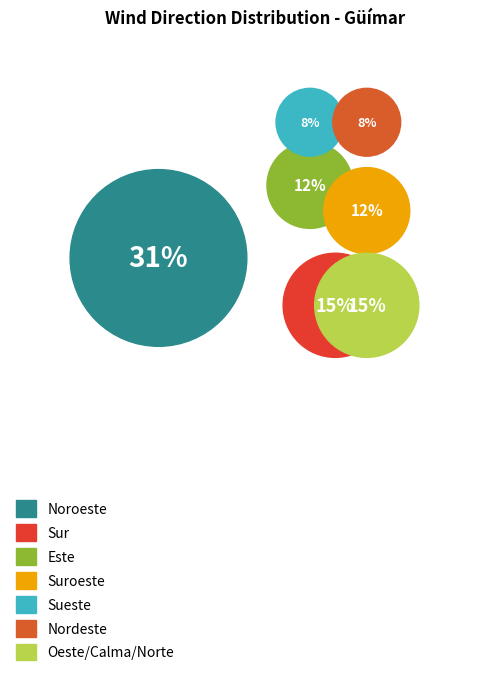

What is the largest slice in the pie chart?

Noroeste